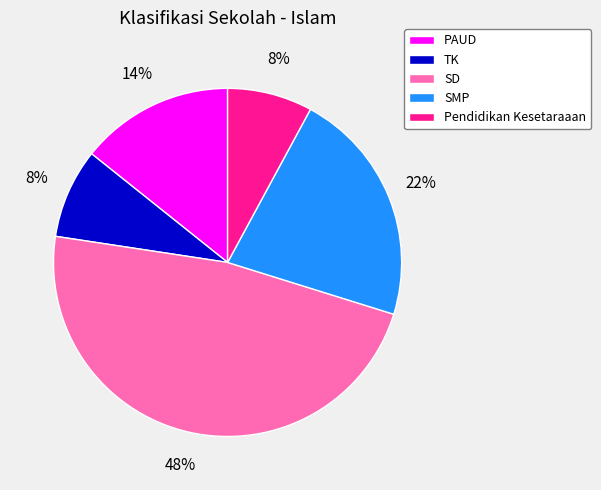

Does TK represent more than half of the total?

No